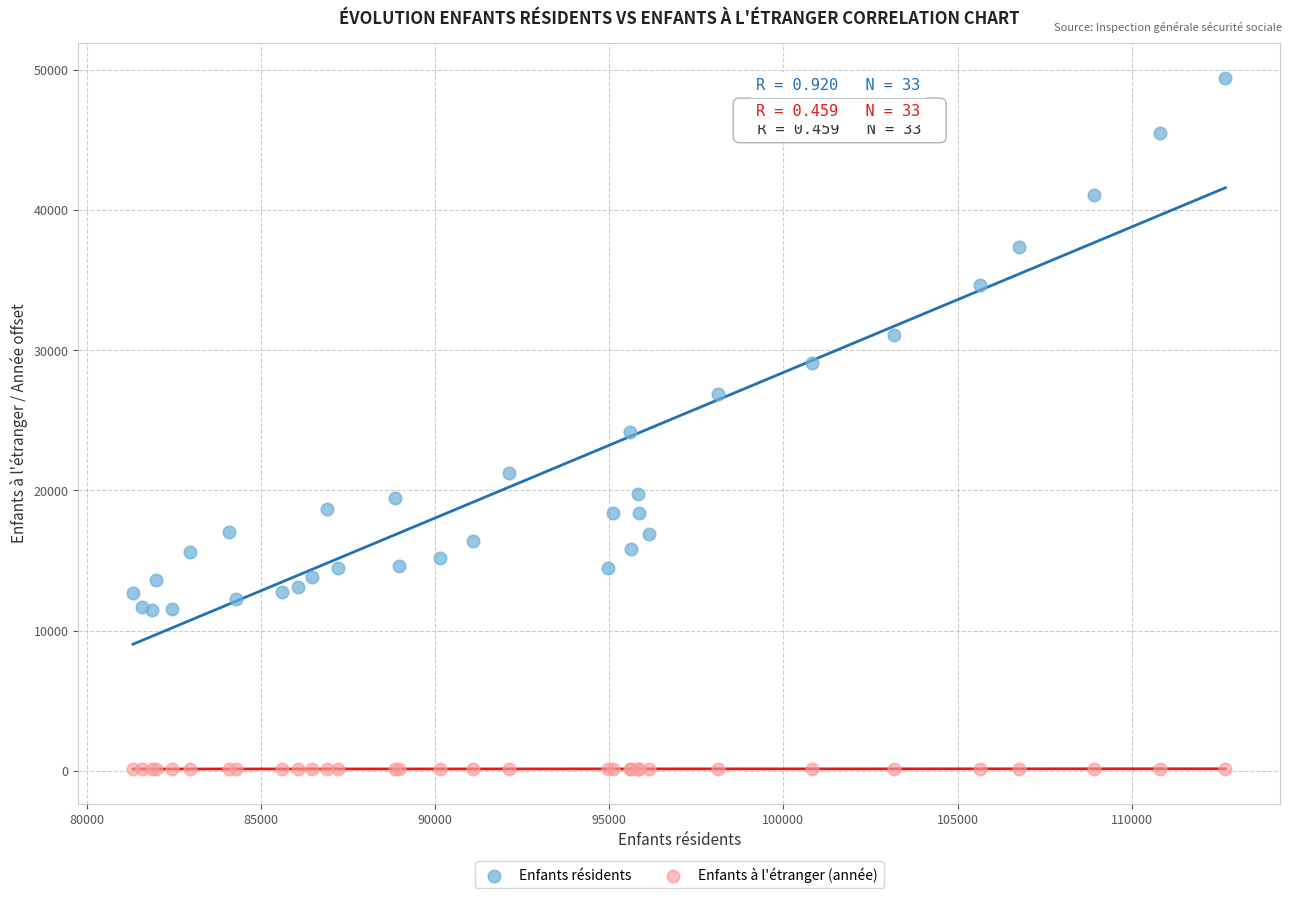

Which series reaches the minimum Y coordinate?

Enfants à l'étranger (année)